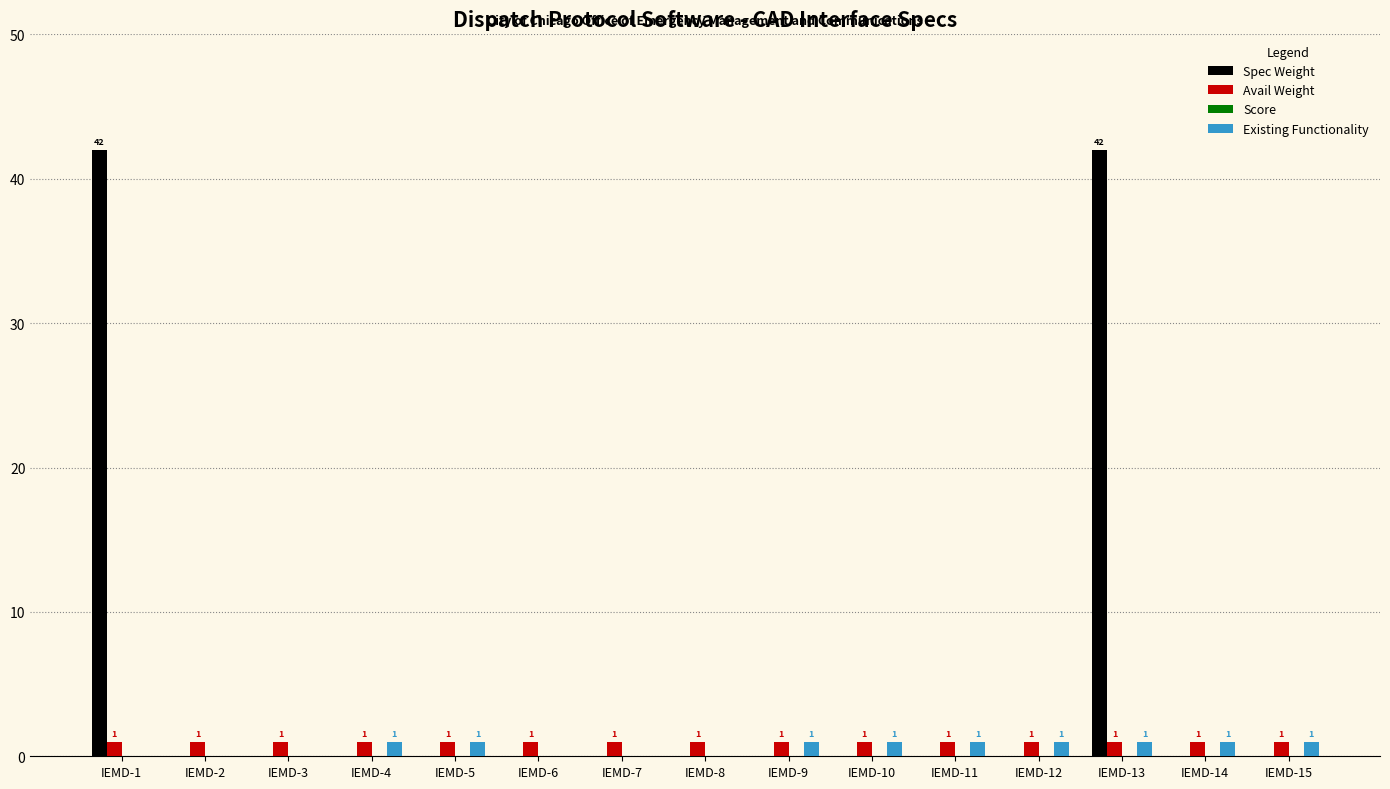

Are the bars grouped side by side (vs. stacked)?

Yes